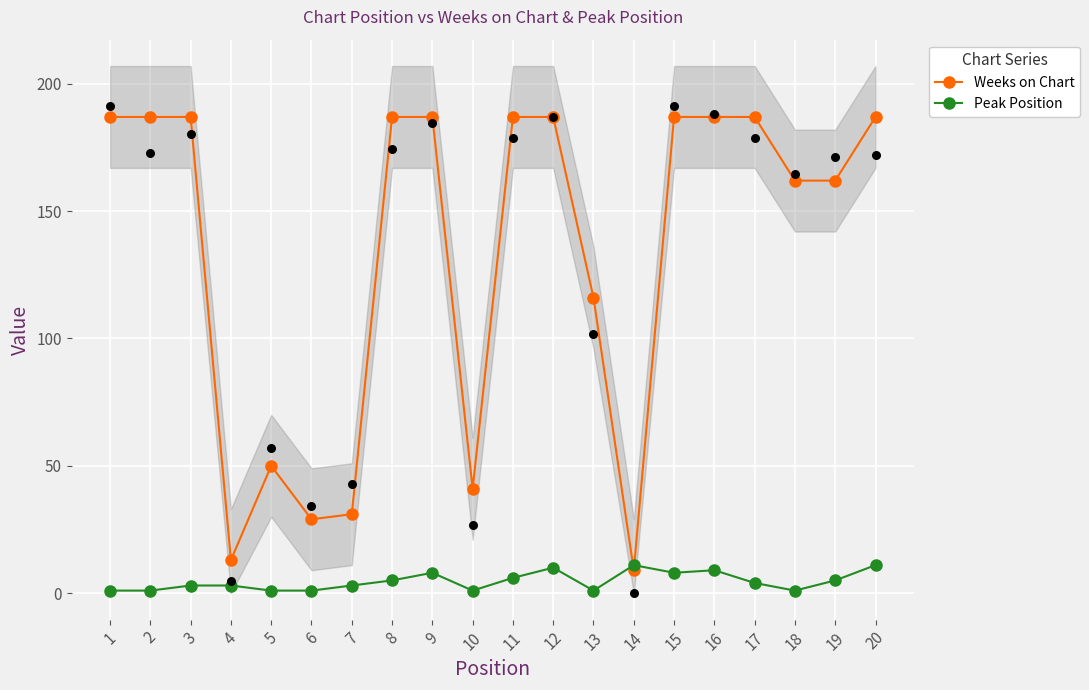

Is the value of Peak Position at 1 greater than the value of Weeks on Chart at 13?

No